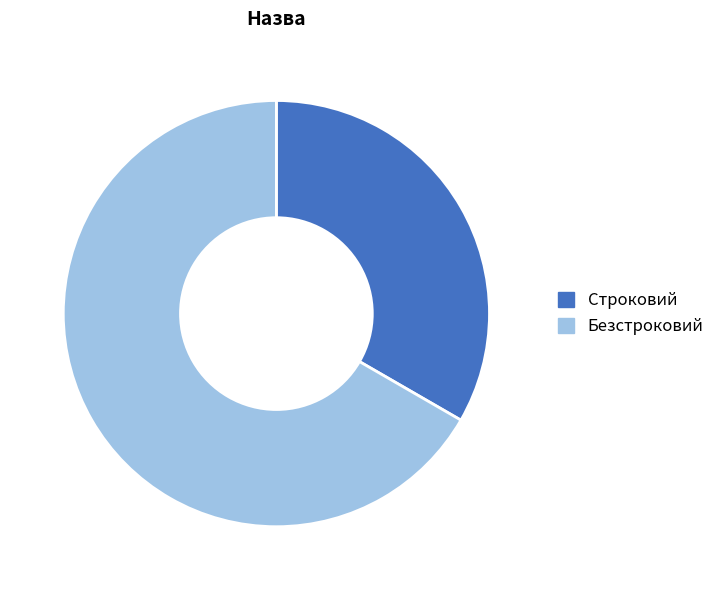

Is there a majority slice in this chart?

Yes